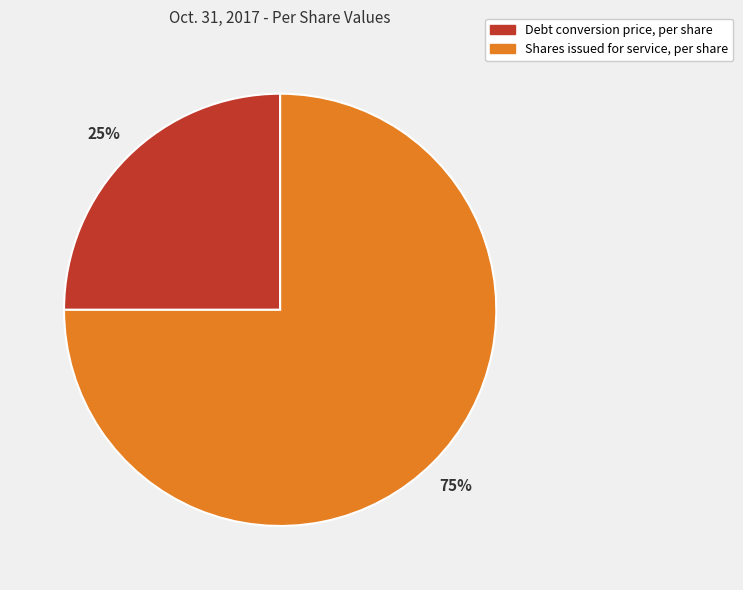

Do Shares issued for service, per share and Debt conversion price, per share together represent more than half of the pie?

Yes